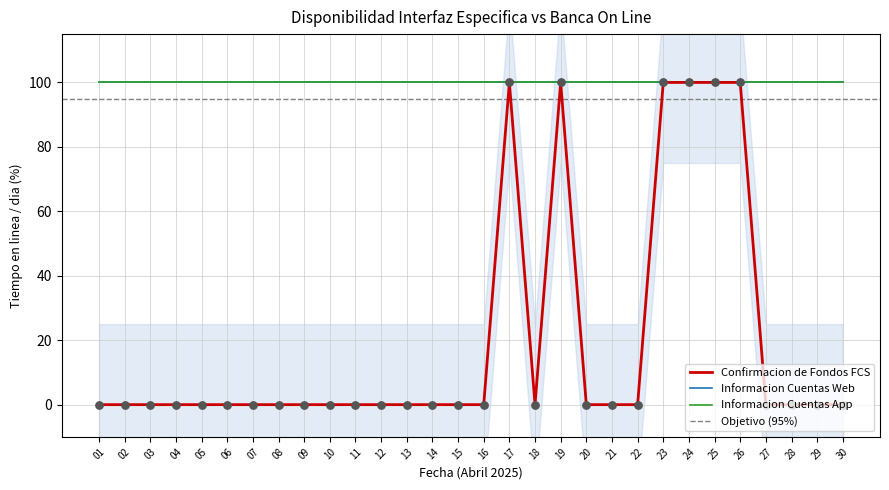

At how many categories does at least one series exceed 29?

30